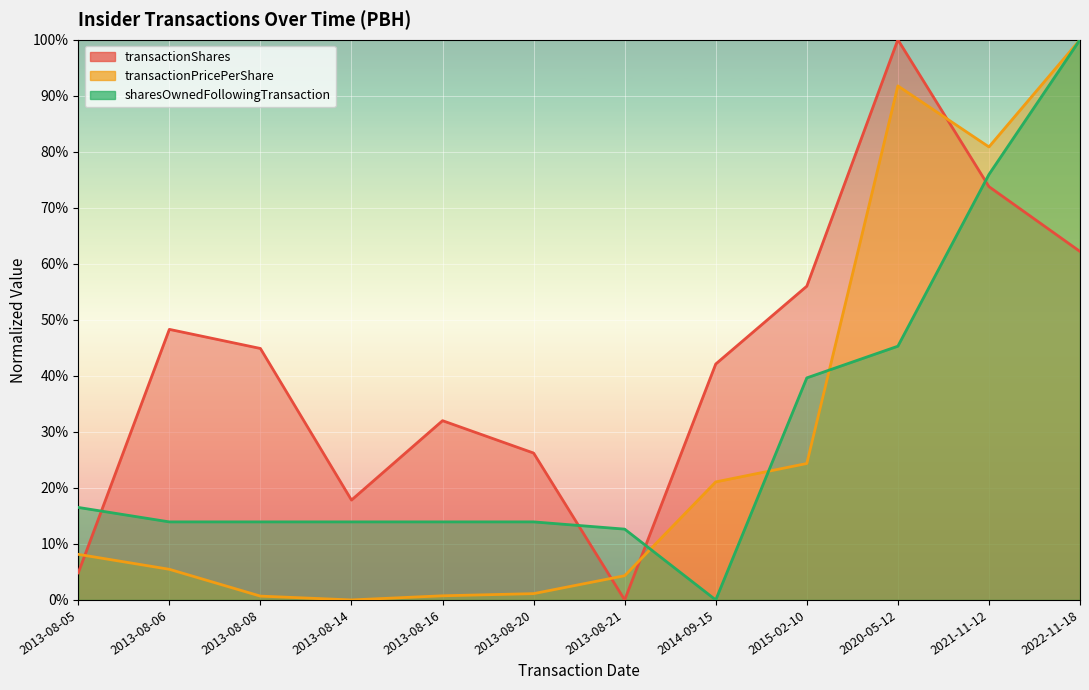

True or false: transactionShares has a value of 44.9 at 2013-08-08.

True